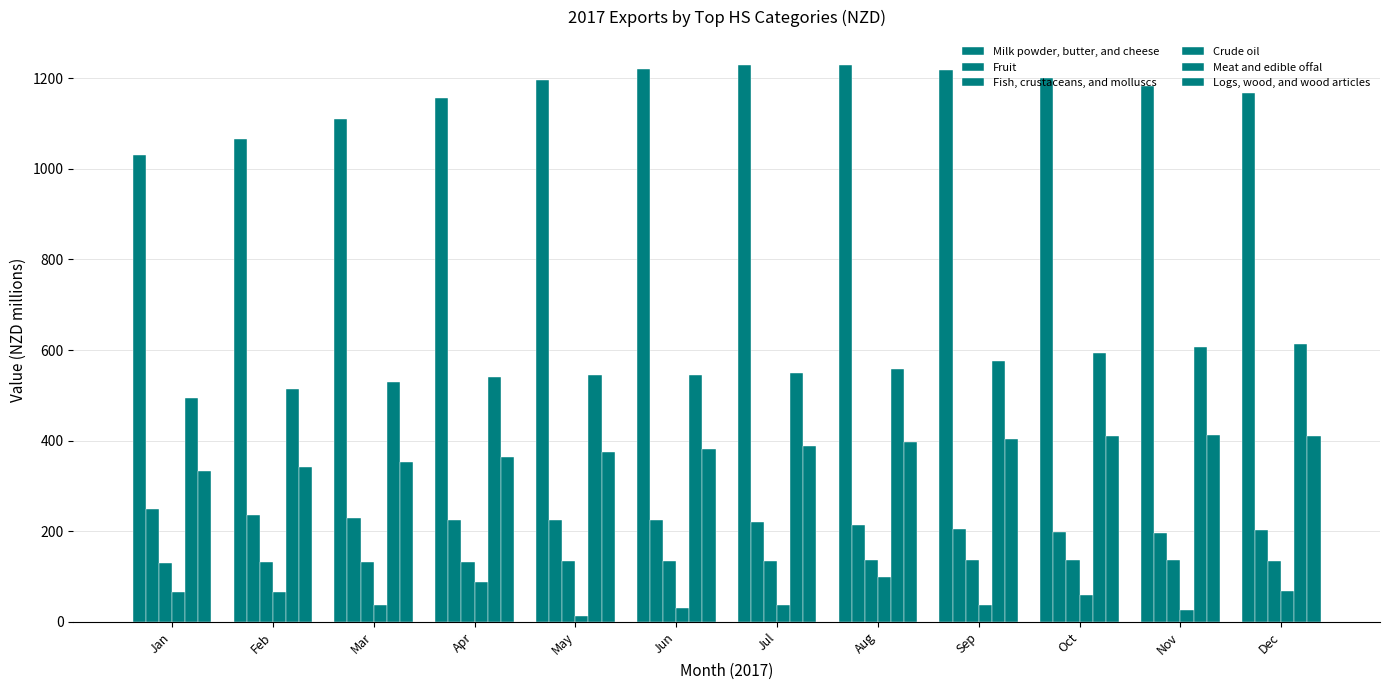

Reading left to right, transcribe all the data shown in this chart.

Milk powder, butter, and cheese: 1029.8	1066.5	1110.8	1156.9	1196.3	1219.8	1229.2	1228.3	1218.2	1201.2	1182.3	1166.3
Fruit: 248.5	236.3	228.2	225.8	225.8	224.5	220.2	213.1	205.0	198.1	196.2	202.1
Fish, crustaceans, and molluscs: 130.2	131.0	131.8	132.7	133.5	134.3	135.0	135.4	135.6	135.6	135.4	135.3
Crude oil: 64.8	65.6	37.6	86.9	13.3	31.4	36.8	99.9	36.0	59.8	26.0	67.2
Meat and edible offal: 494.8	513.9	530.0	540.1	544.4	544.7	548.2	558.5	574.8	593.0	607.2	613.9
Logs, wood, and wood articles: 331.9	341.0	353.4	364.9	374.0	381.6	389.0	396.5	403.7	409.8	411.7	409.9